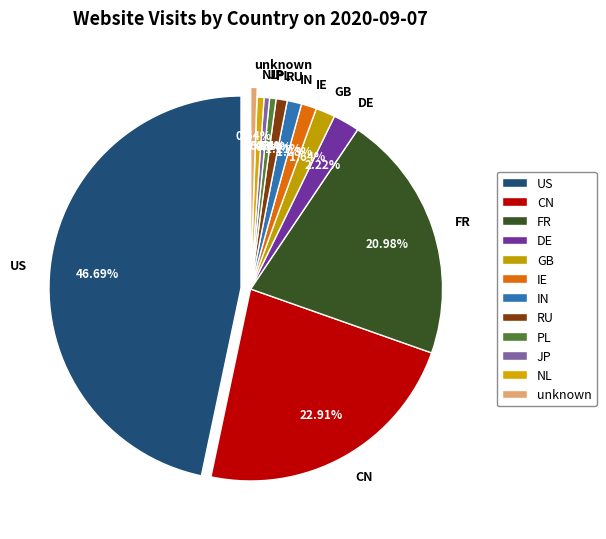

Approximately how many times larger is the value at US compared to RU?

49.9